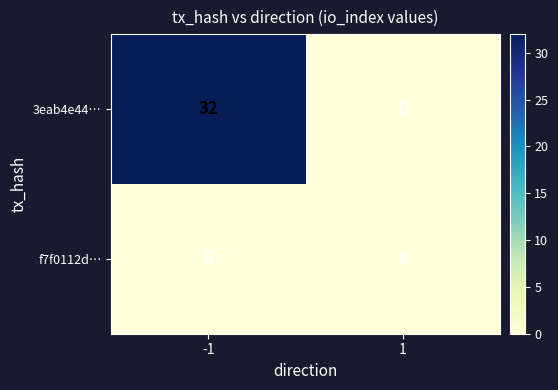

What is the average value of the 3eab4e44… series?

16